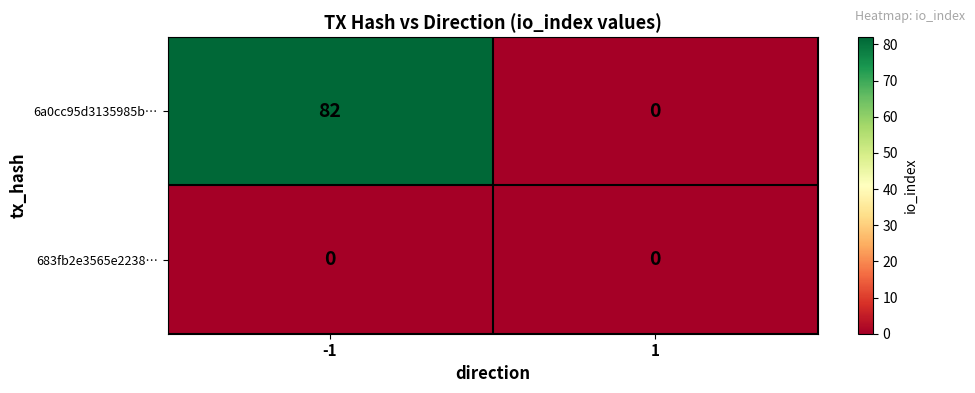

Rank the series by their average value, from lowest to highest.

683fb2e3565e2238…, 6a0cc95d3135985b…